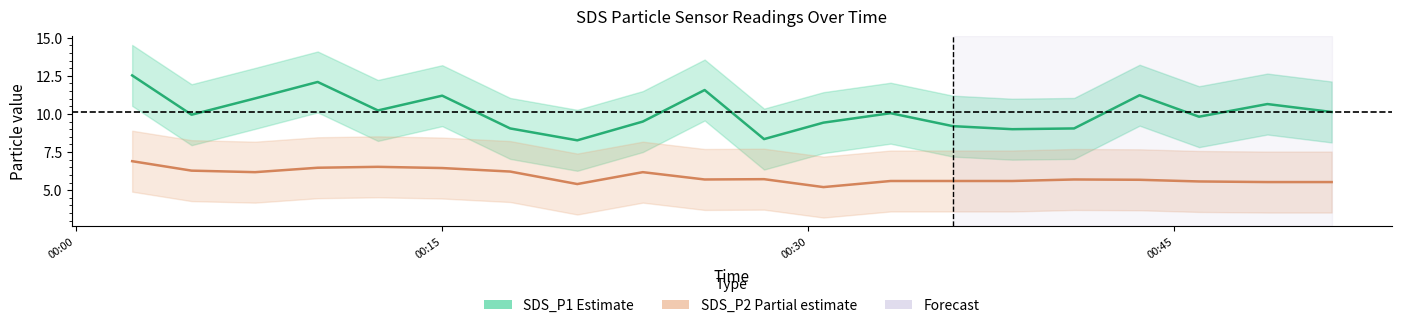

How many data points does each series have?

20